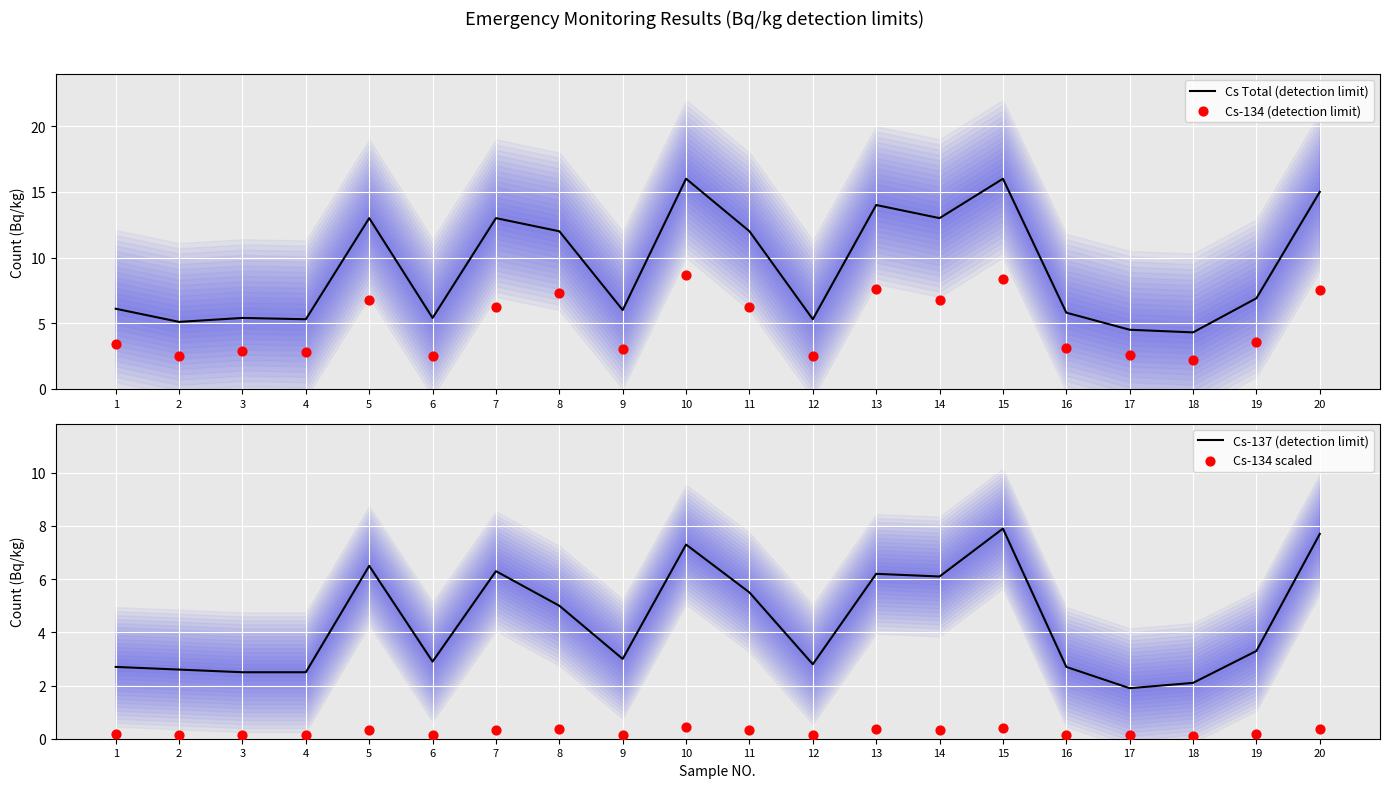

What is the total value across all series at 12?

10.7